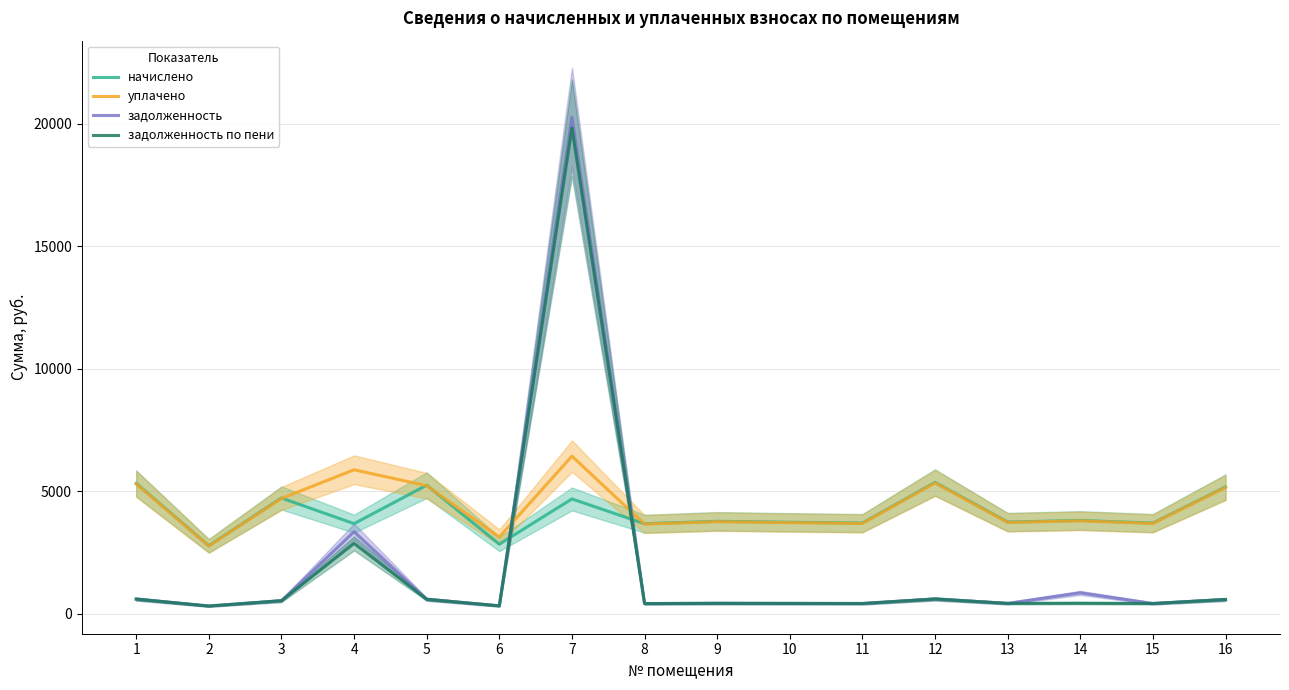

Between which two adjacent categories do задолженность and начислено first intersect?

6 and 7